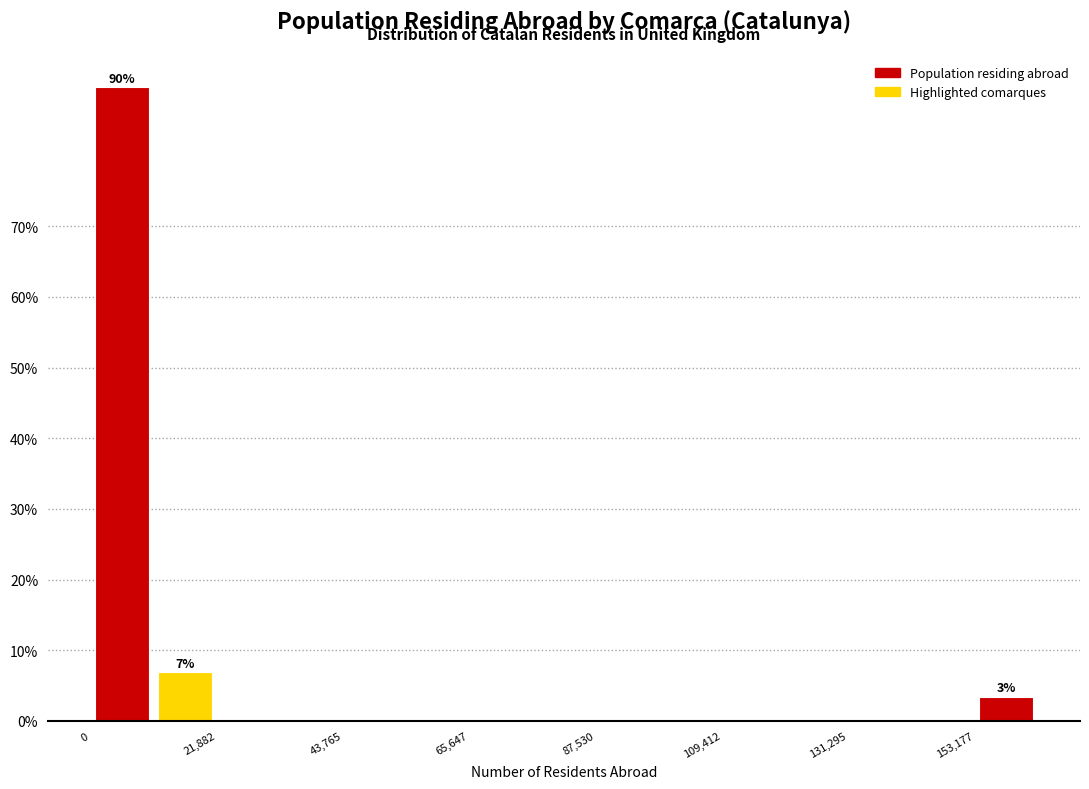

Read against the x-axis, roughly where is the centre of the tallest bar?

5000